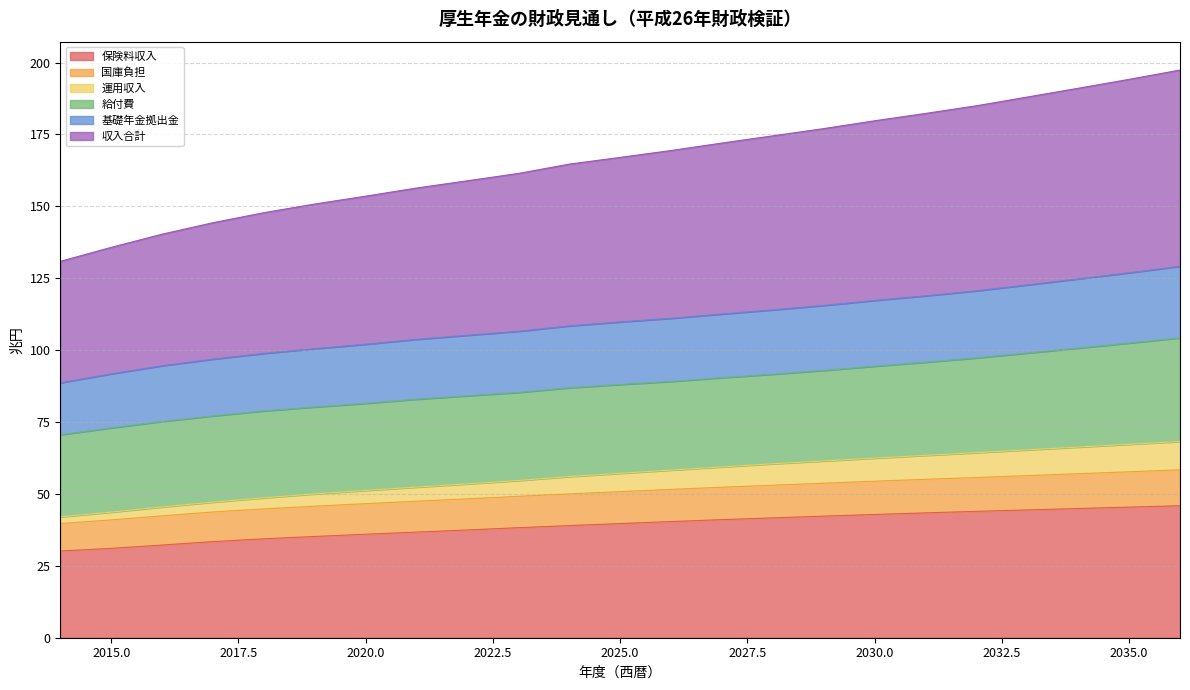

What is the lowest value of the 保険料収入 series?

30.2